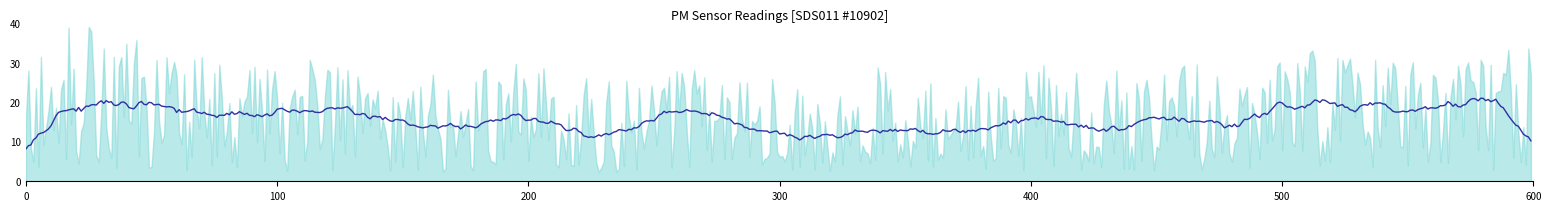

The P1 series shows 20.9 at 39. True or false?

False